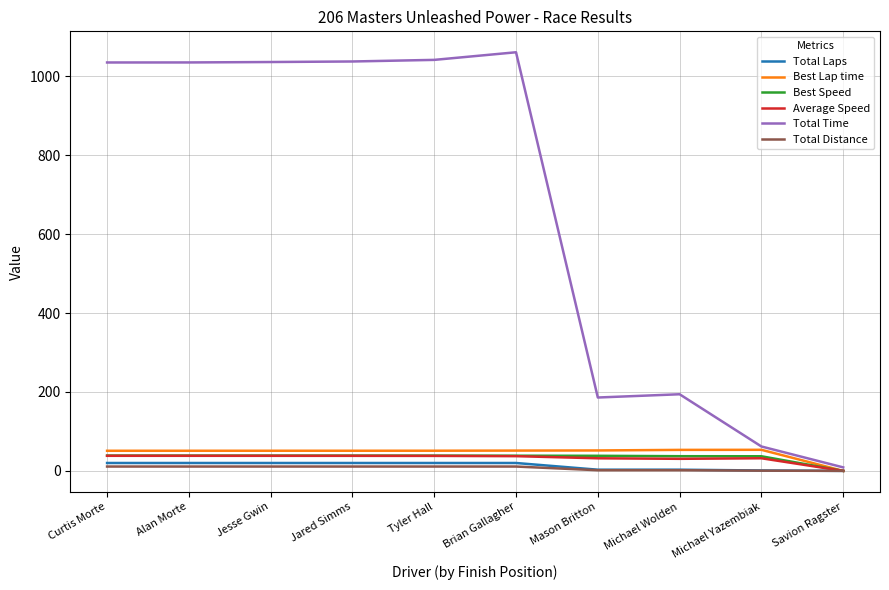

Which series has the largest range (max minus min)?

Total Time